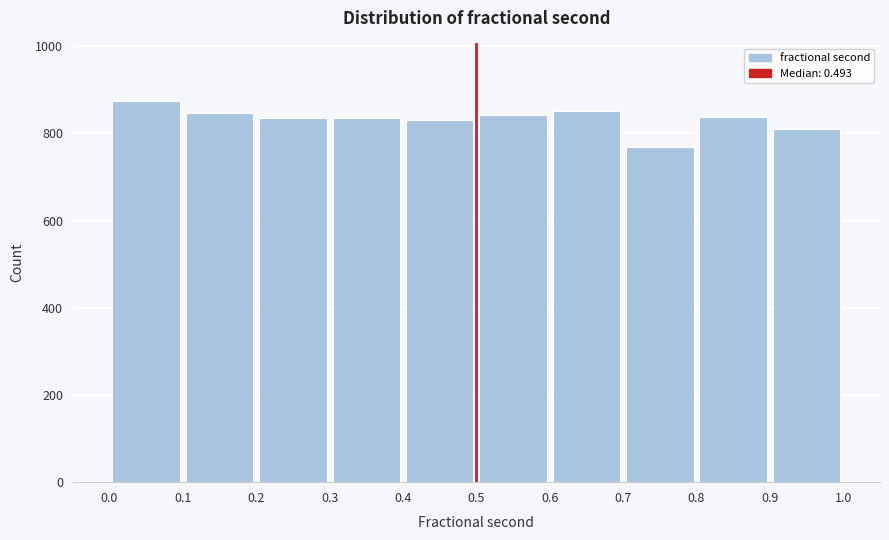

Which range on the x-axis has the tallest bar?

0.0 to 0.1